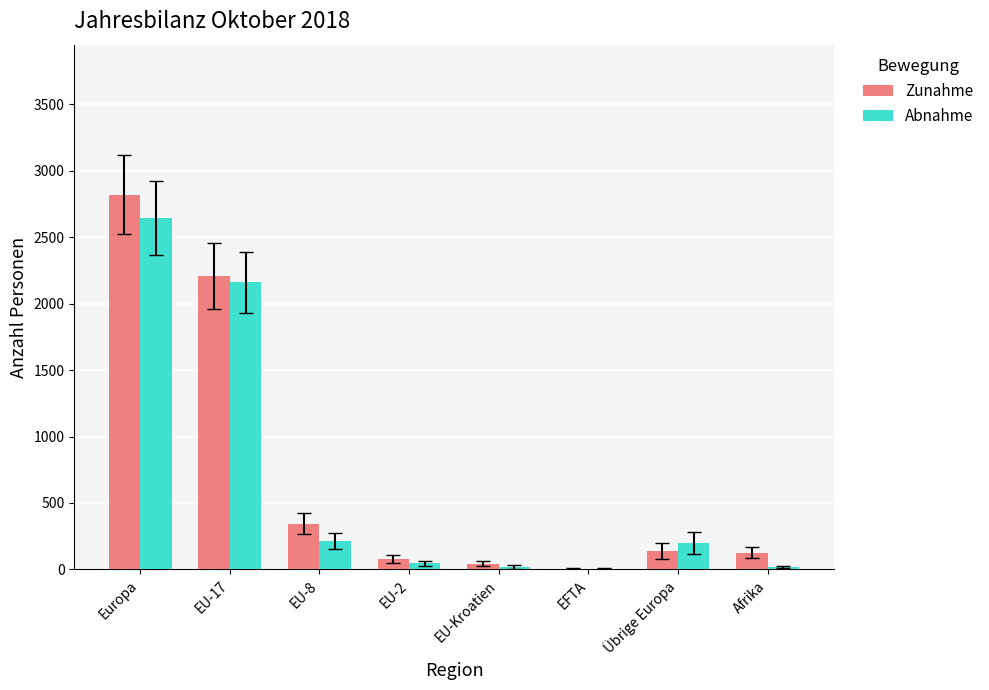

Which series changed the most between Europa and Afrika?

Zunahme